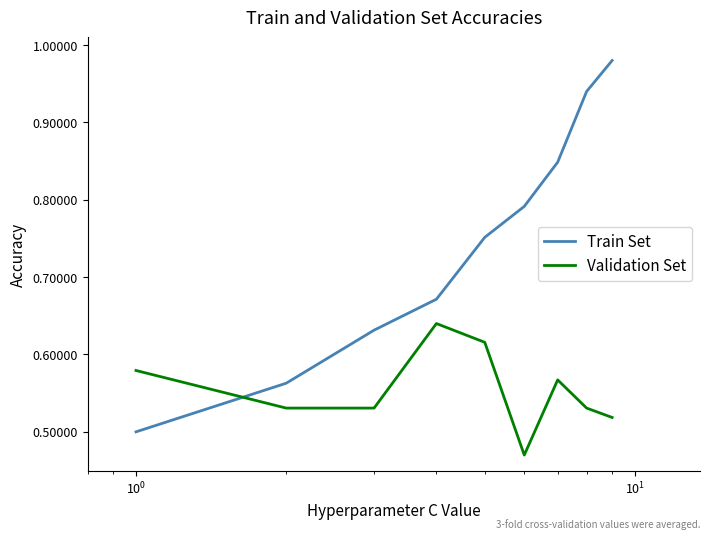

Rank the series by their maximum value, from highest to lowest.

Train Set, Validation Set